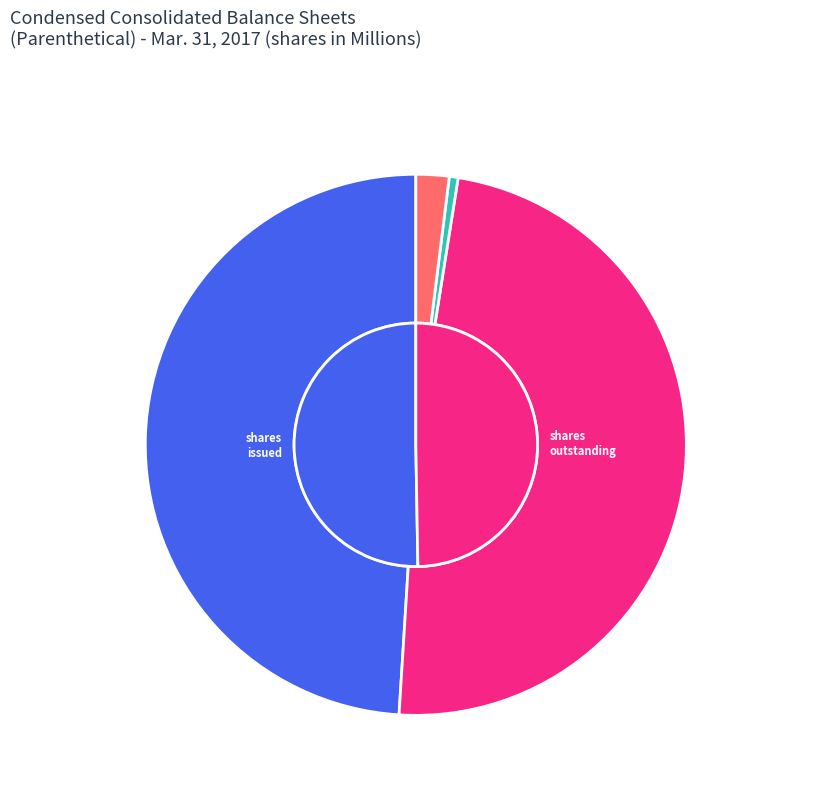

Is there any slice that represents more than half of the pie?

No